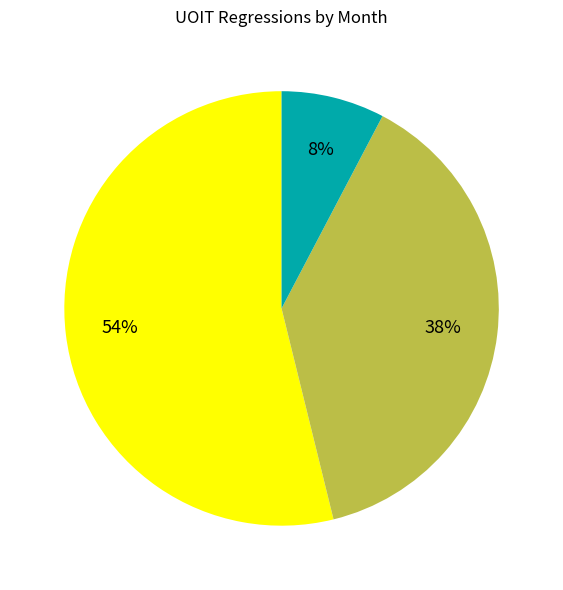

Is there a majority slice in this chart?

Yes